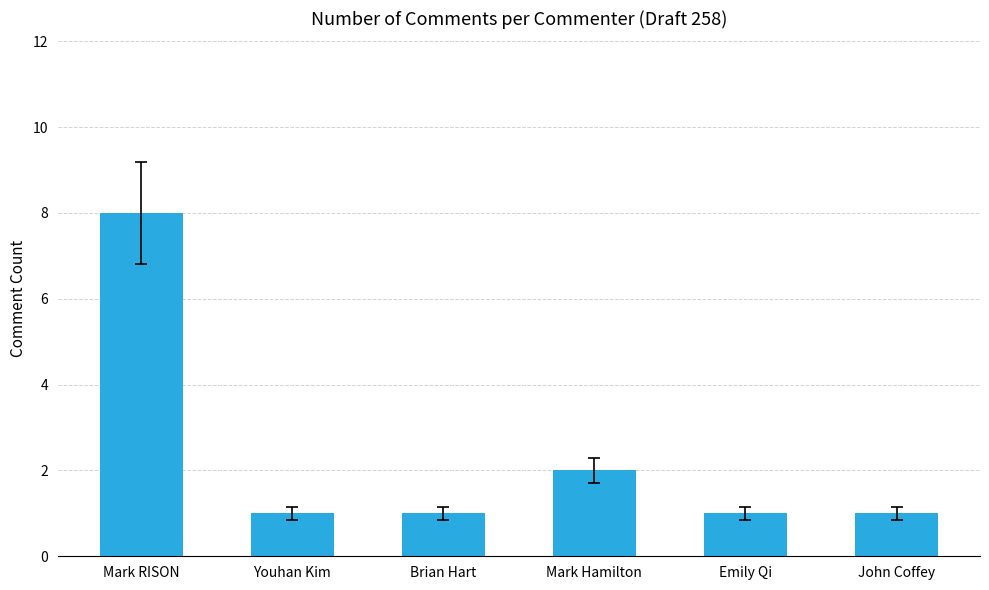

Reading left to right, transcribe all the data shown in this chart.

Mark RISON=8	Youhan Kim=1	Brian Hart=1	Mark Hamilton=2	Emily Qi=1	John Coffey=1